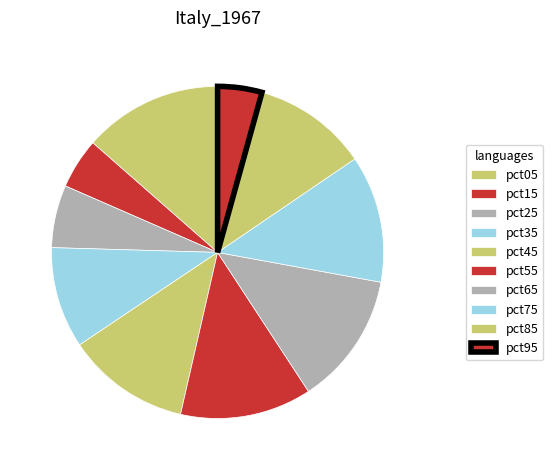

Does any single category account for the majority?

No